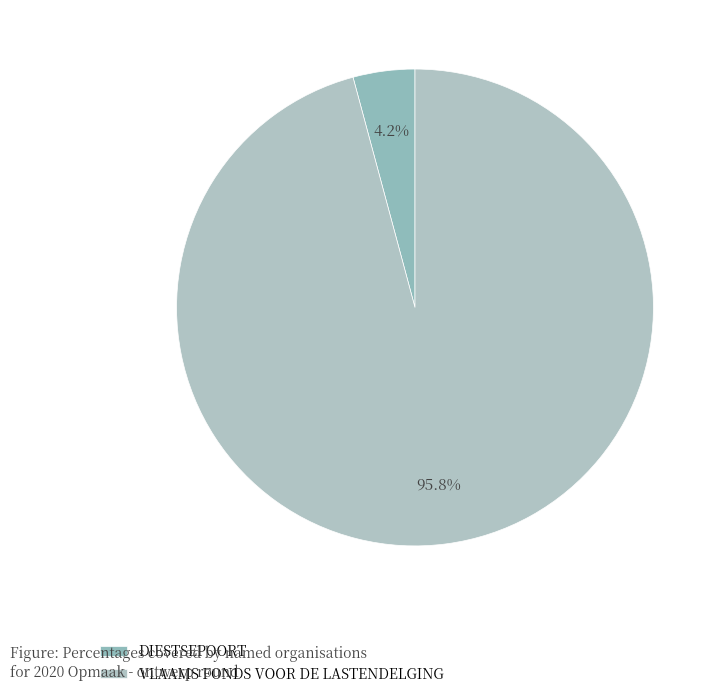

To the nearest percent, what portion does VLAAMS FONDS VOOR DE LASTENDELGING represent?

96%